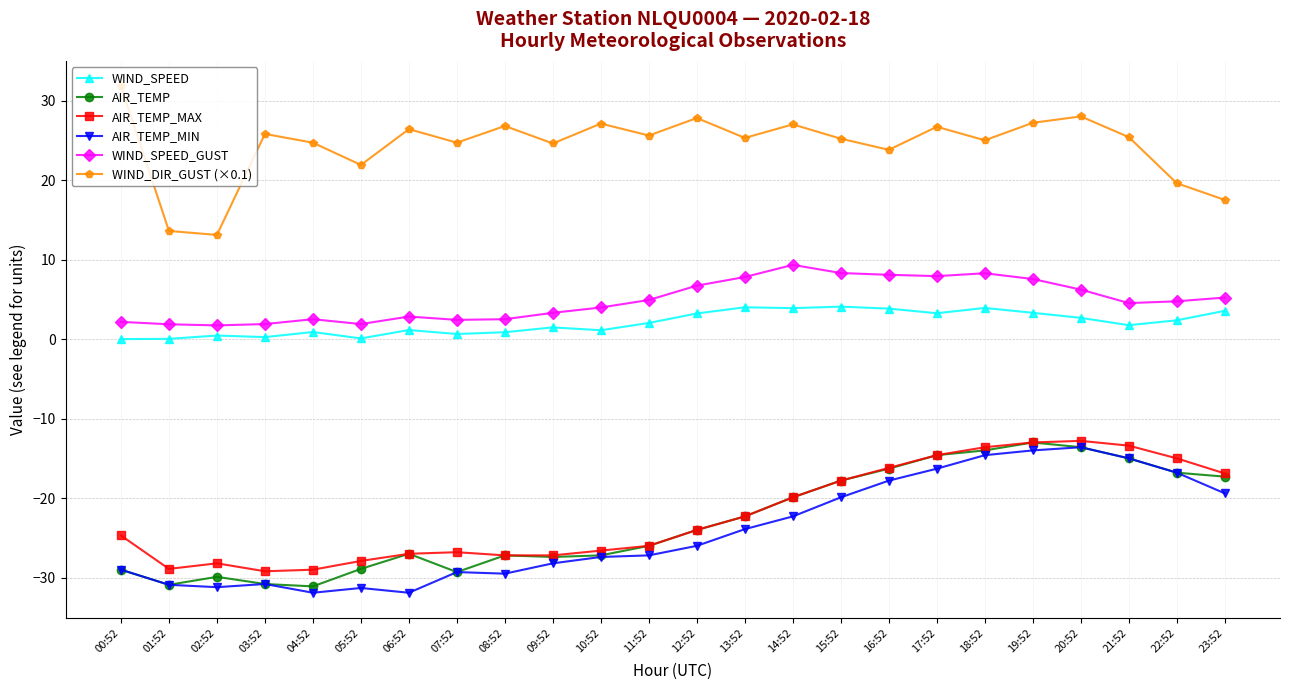

How many categories are shown in the chart?

24